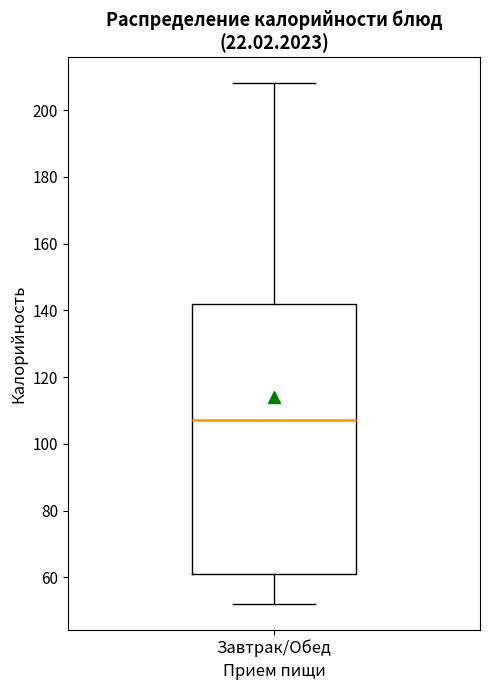

Where does the lower whisker of the box for Завтрак/Обед end on the y-axis? The values are not printed on the chart, so give them approximately, as read against the axis.

52